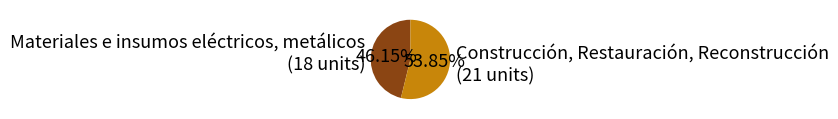

Is the sum of Construcción, Restauración, Reconstrucción and Materiales e insumos eléctricos, metálicos greater than half?

Yes